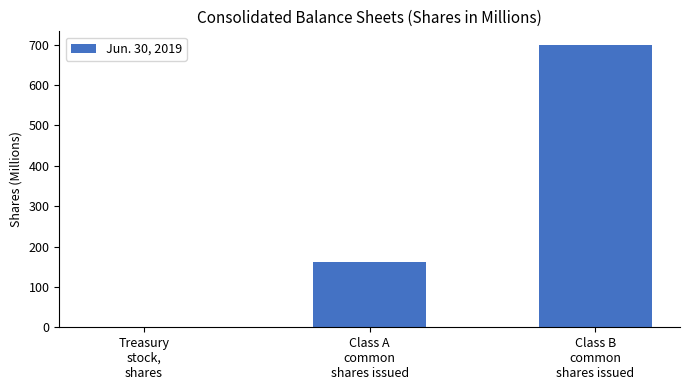

What is the change in value from Class A
common
shares issued to Class B
common
shares issued?

+537